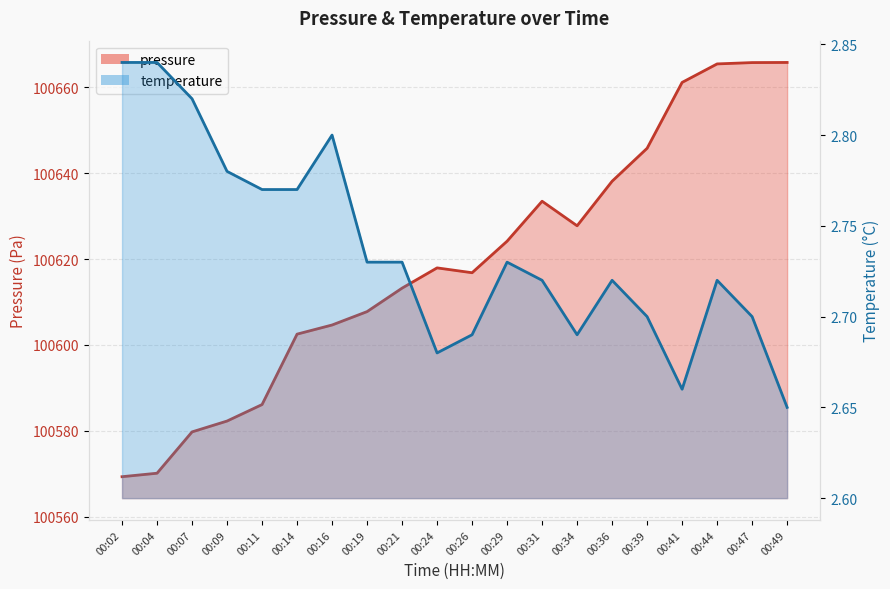

At which category does the chart reach its peak across all series?

00:49